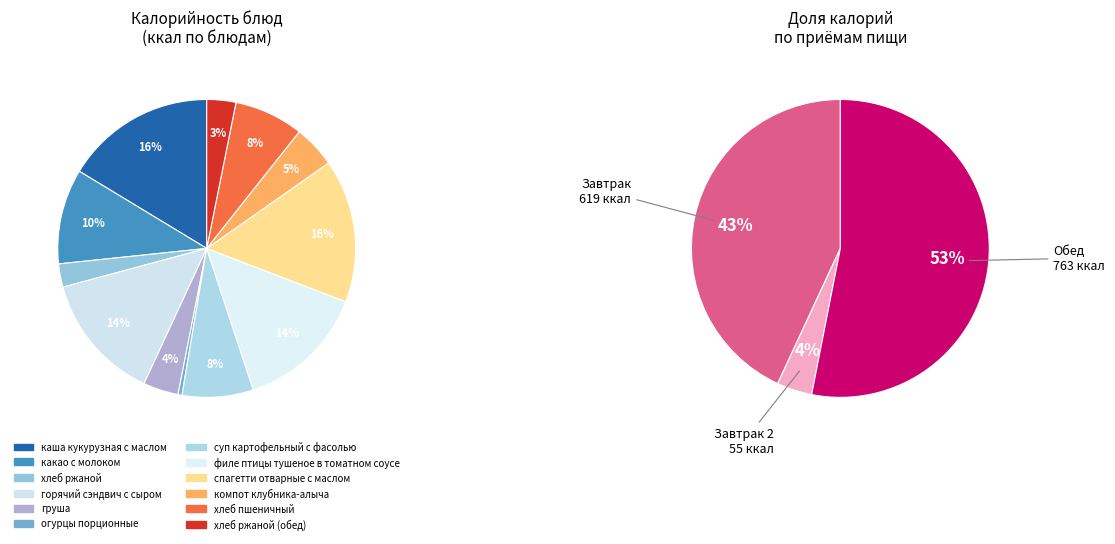

What is the total percentage of спагетти отварные с маслом and филе птицы тушеное в томатном соусе?

29.7%